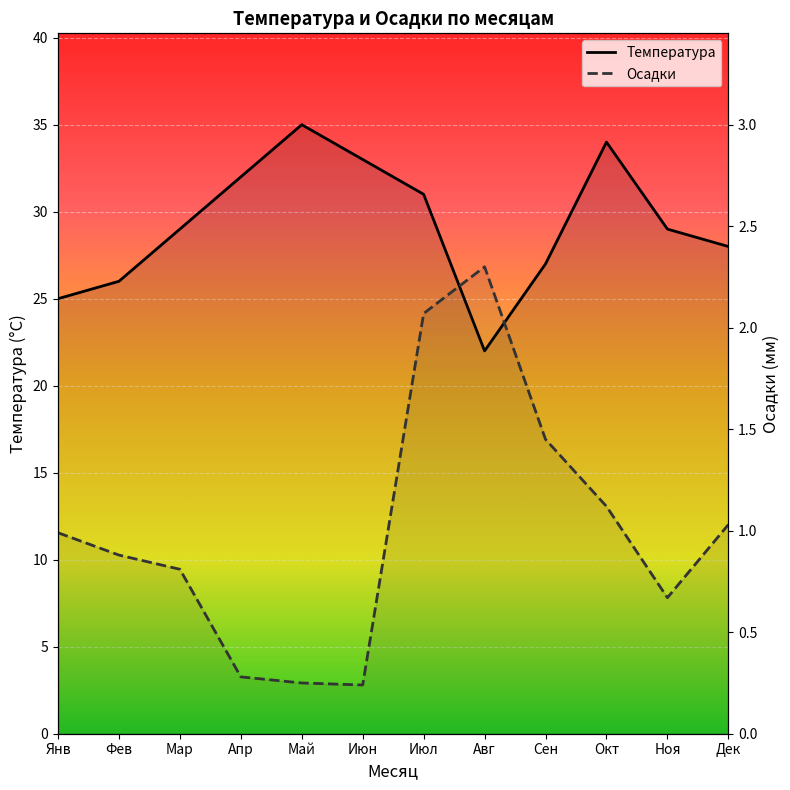

At how many categories does at least one series exceed 21?

12